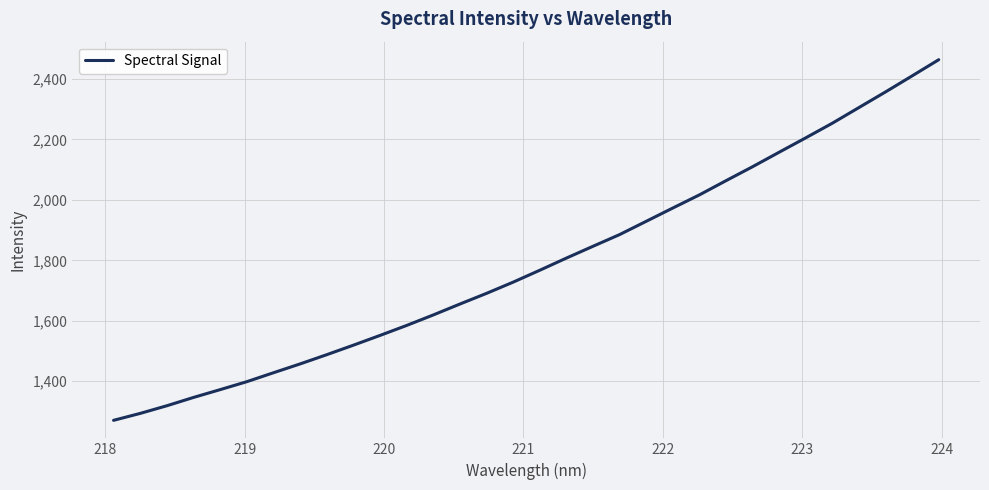

What is the maximum value shown in the chart?

2464.0